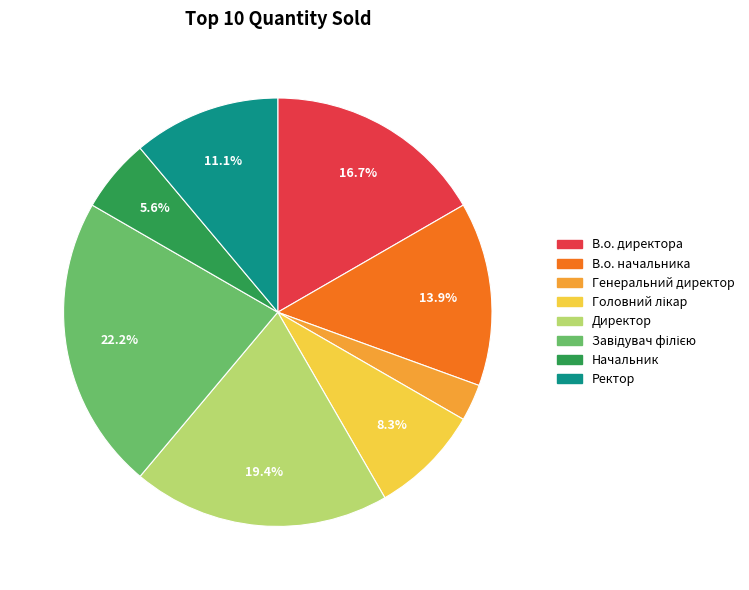

Combined, do В.о. директора and В.о. начальника account for over 50%?

No